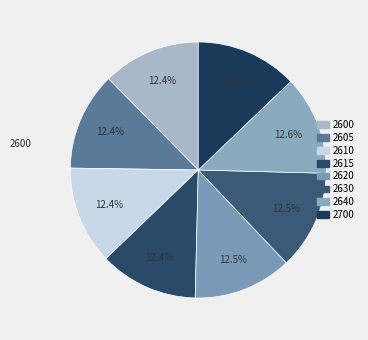

Does 2620 represent more than half of the total?

No